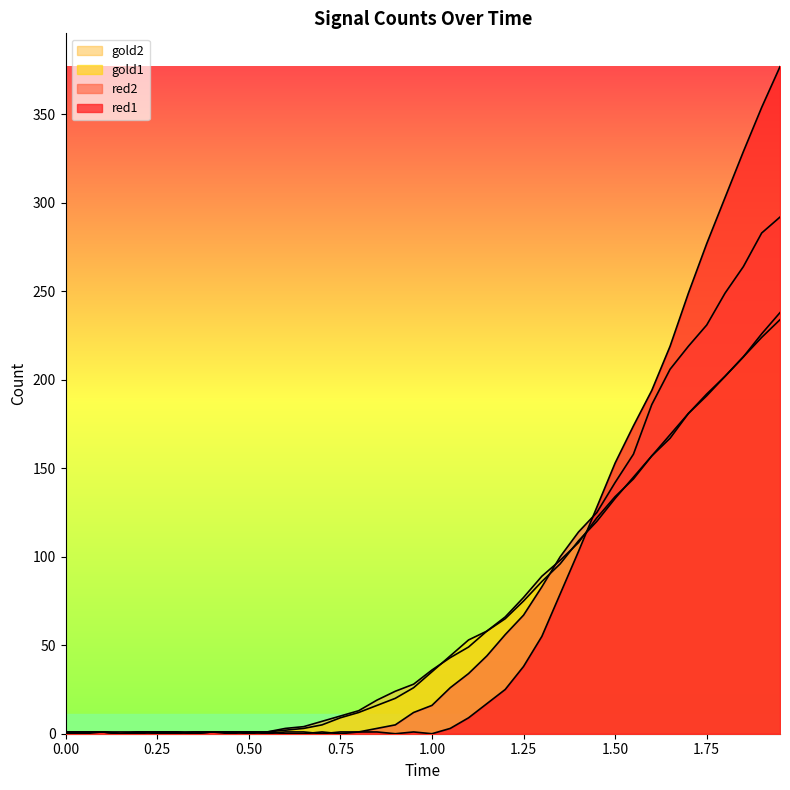

How many lines are shown in the chart?

4